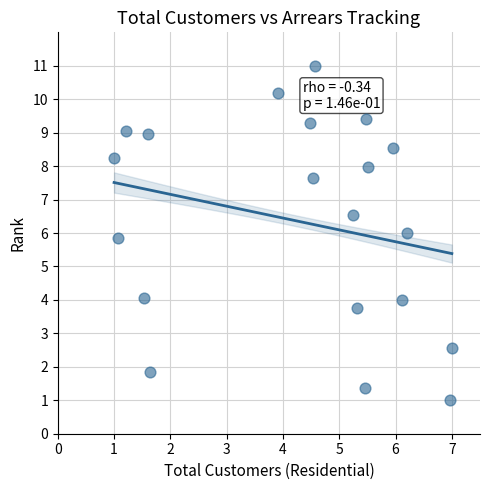

What is the range of X values (max minus min)?

6.0